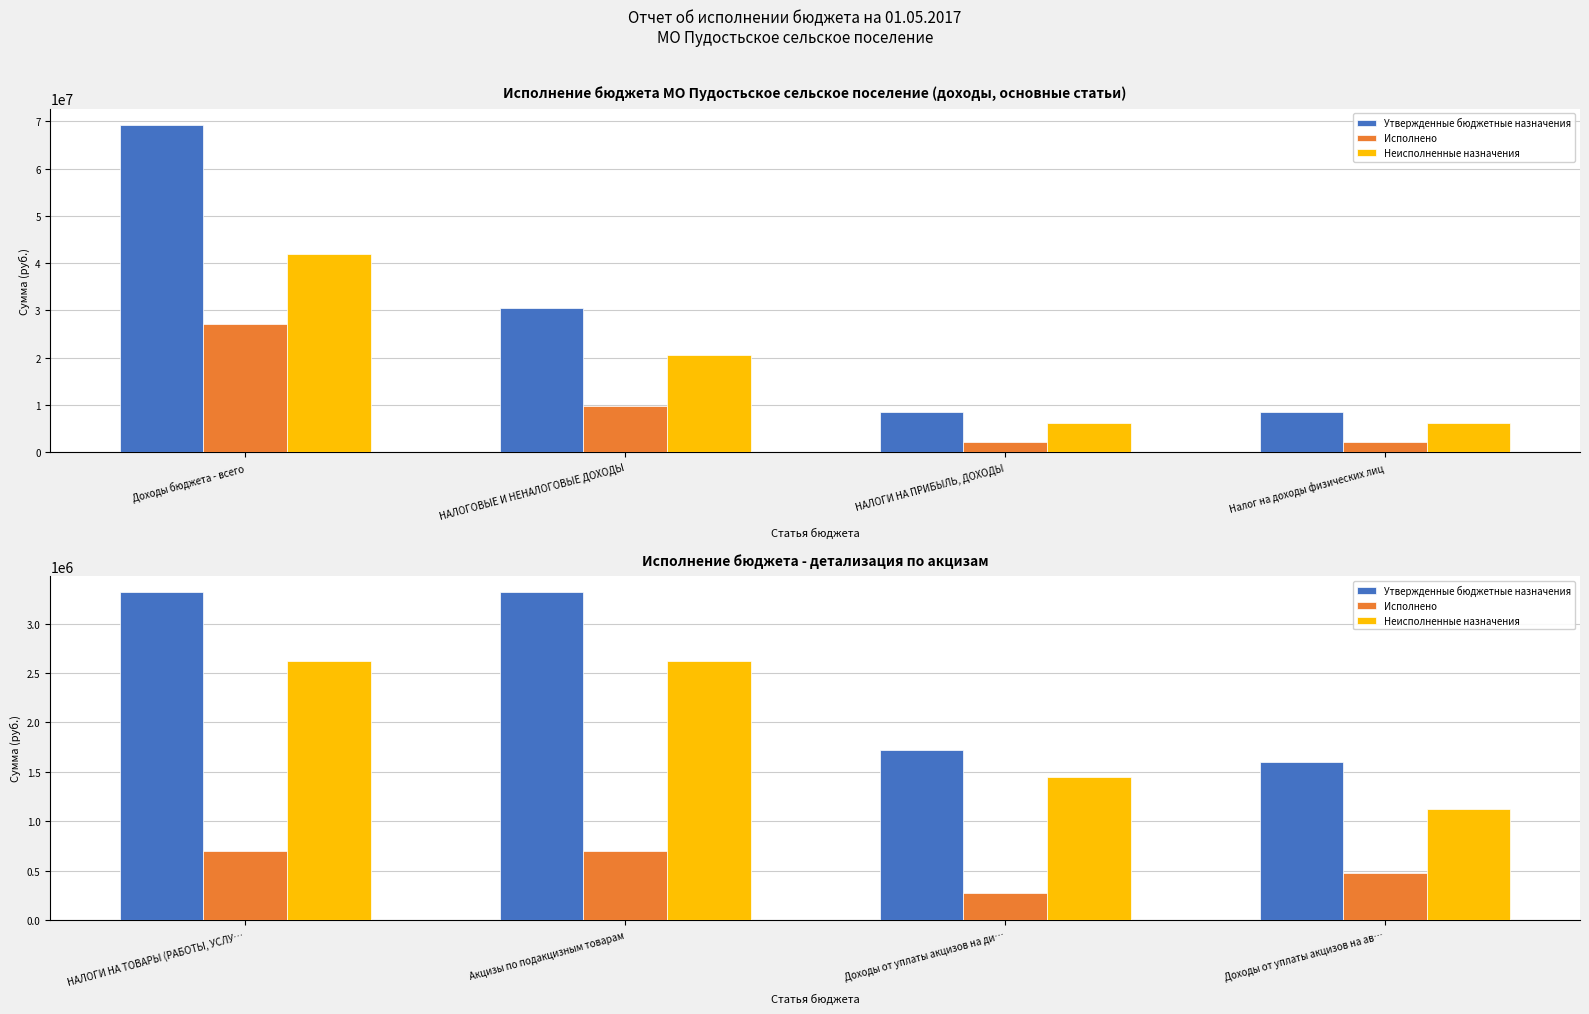

How many data points in Исполнено are less than 695263?

2